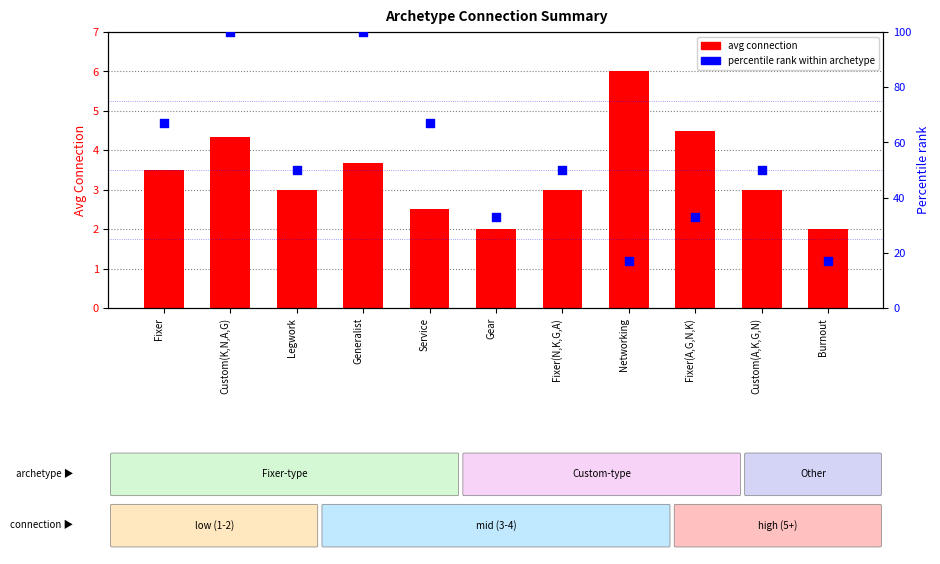

Is the value of avg connection at Gear greater than the value of percentile rank within archetype at Fixer(A,G,N,K)?

No